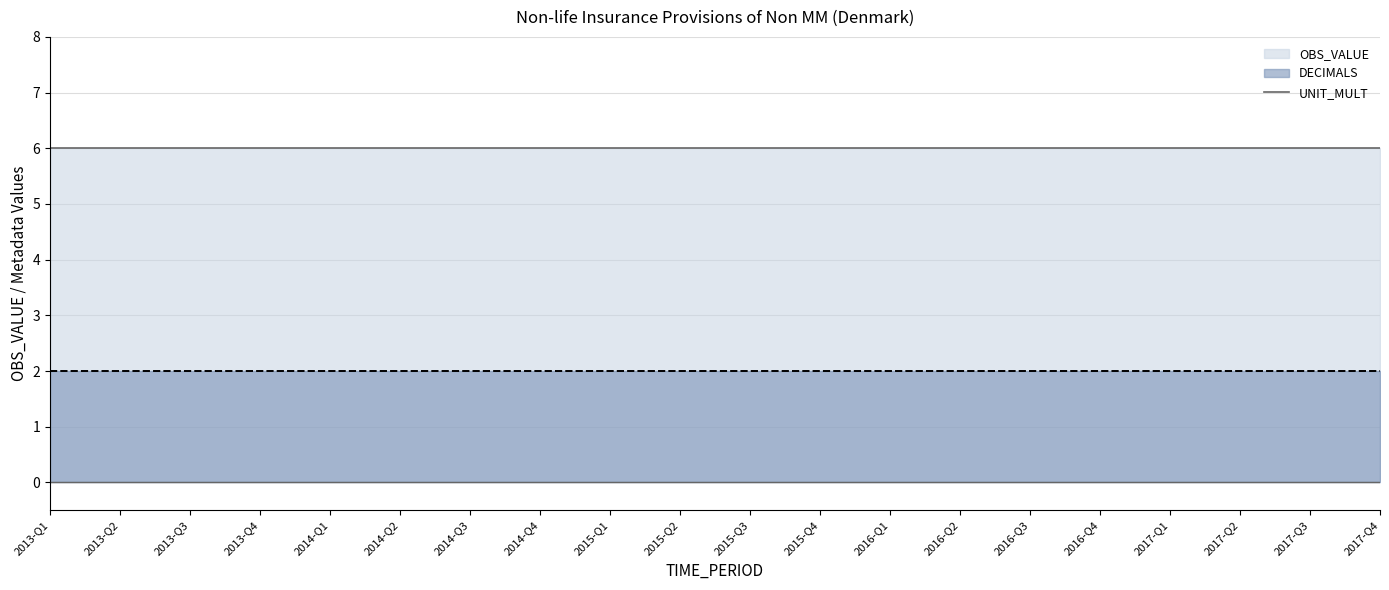

True or false: DECIMALS has more than 1 interior local peaks.

False